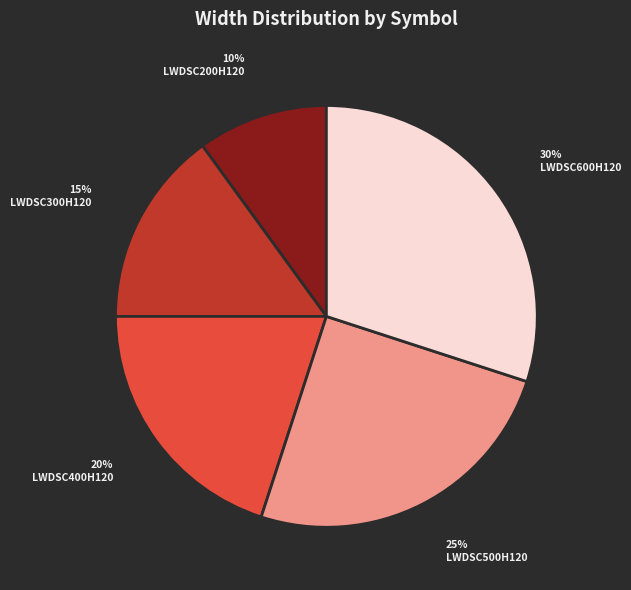

To the nearest percent, what is the difference between the largest and smallest slice percentages?

20%